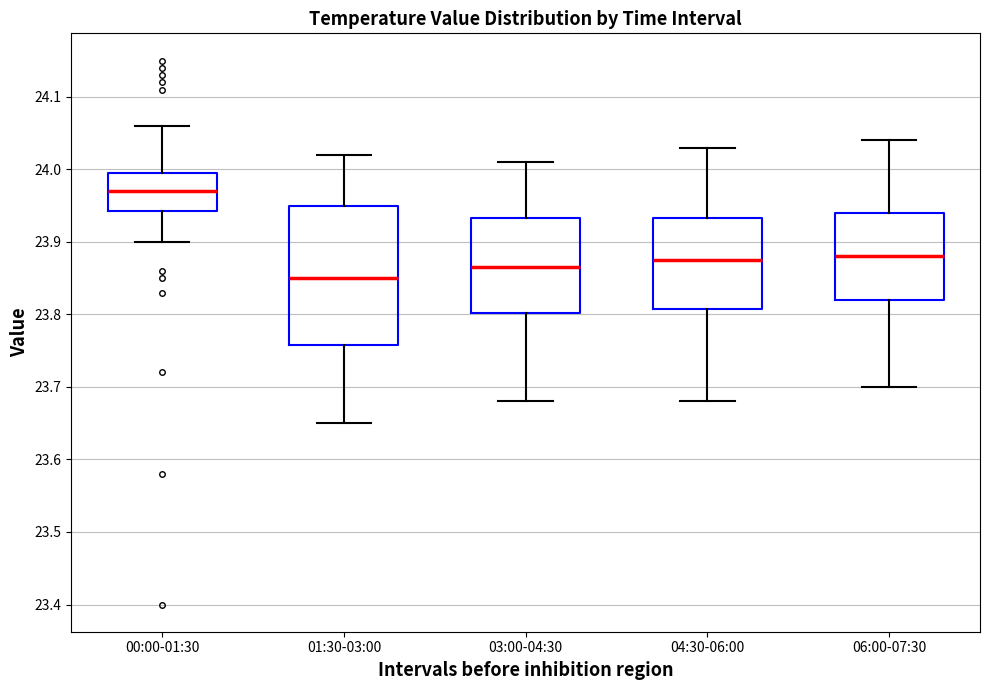

Which box has the highest median line?

00:00-01:30